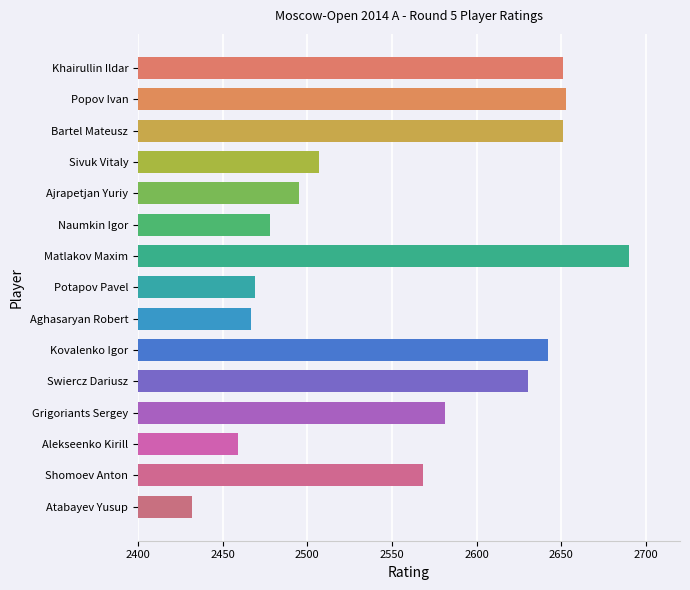

What is the difference between the second highest and second lowest values?

194